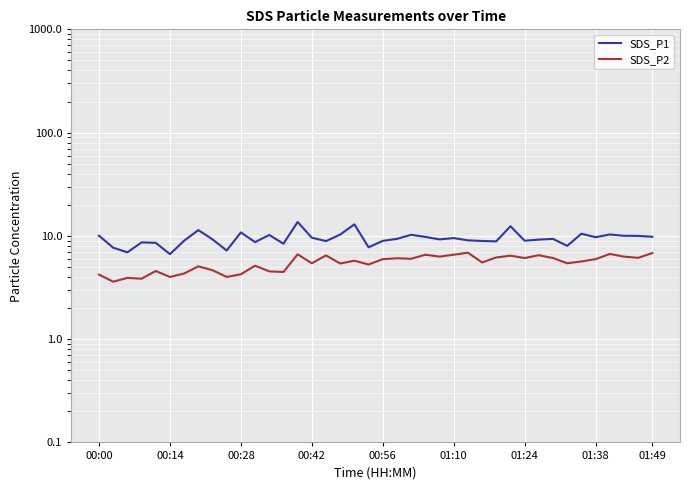

What position from the left is 01:24?

7